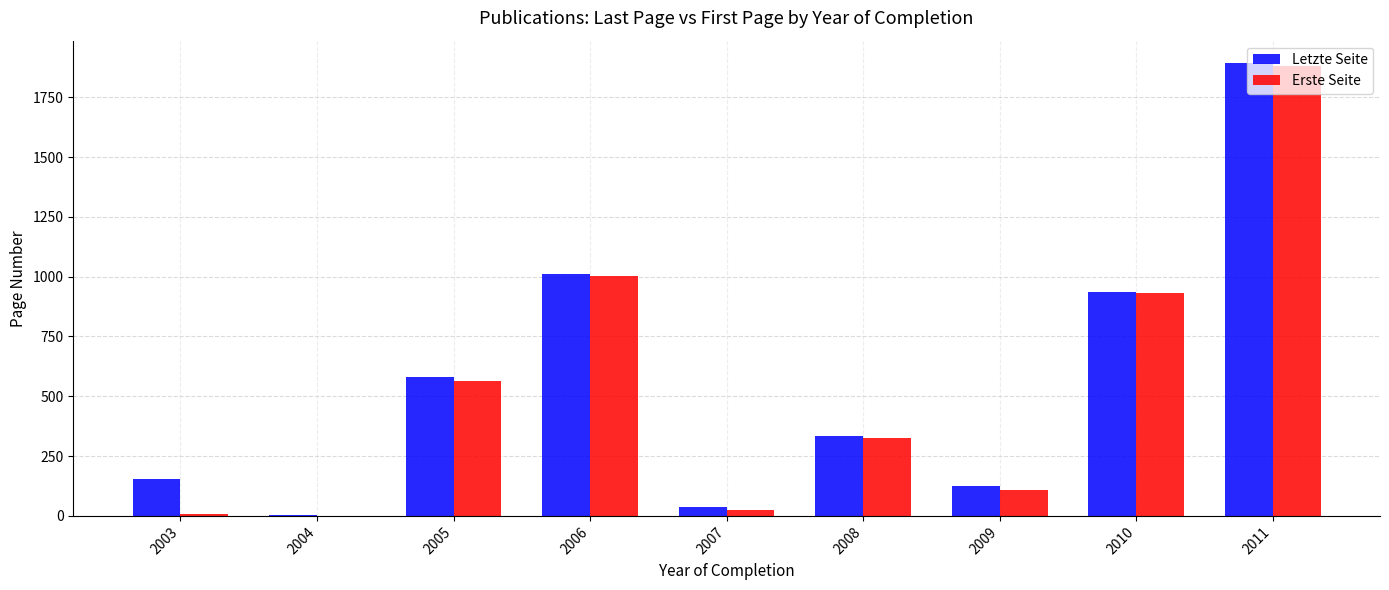

True or false: Erste Seite has a value of 1 at 2004.

True